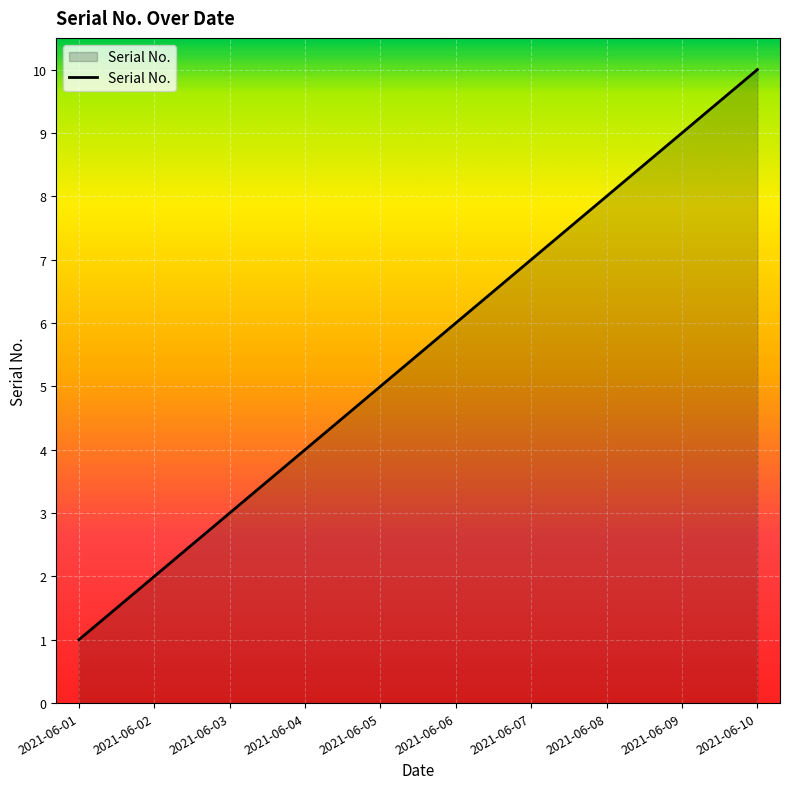

What value does the data have at 2021-06-03?

3